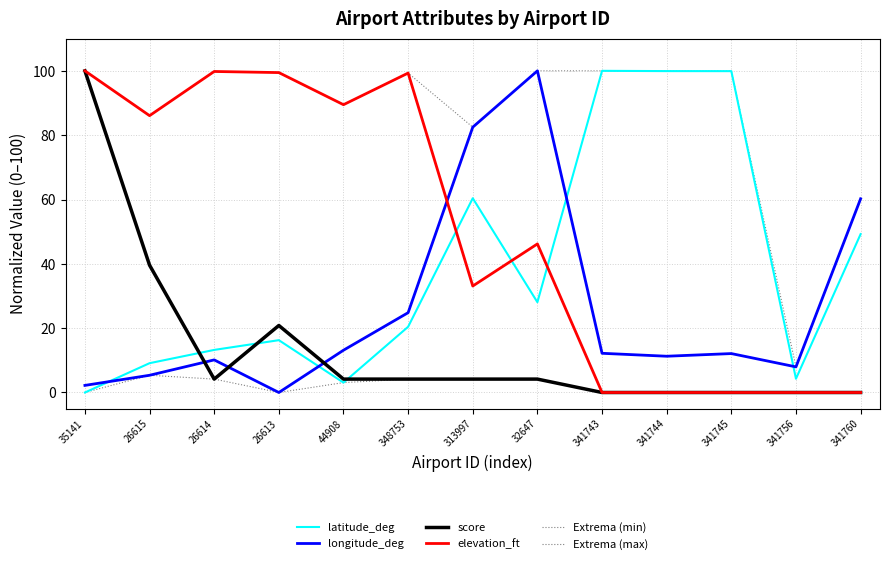

What is the average value of the score series?

13.9